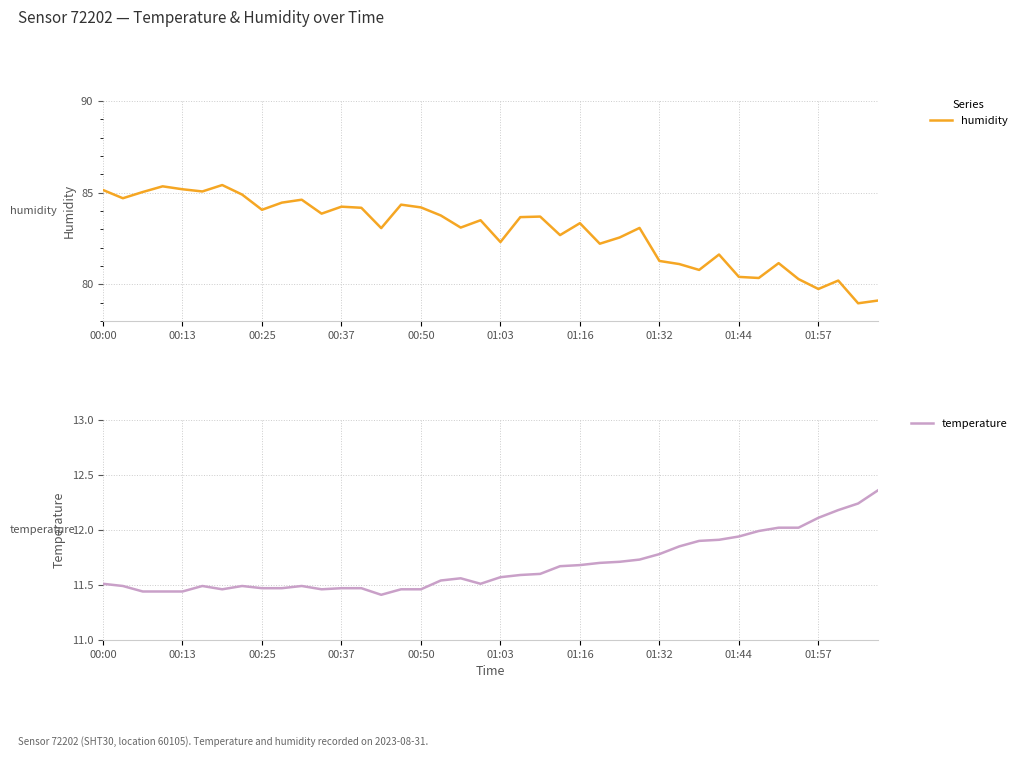

How many categories are shown in the chart?

40